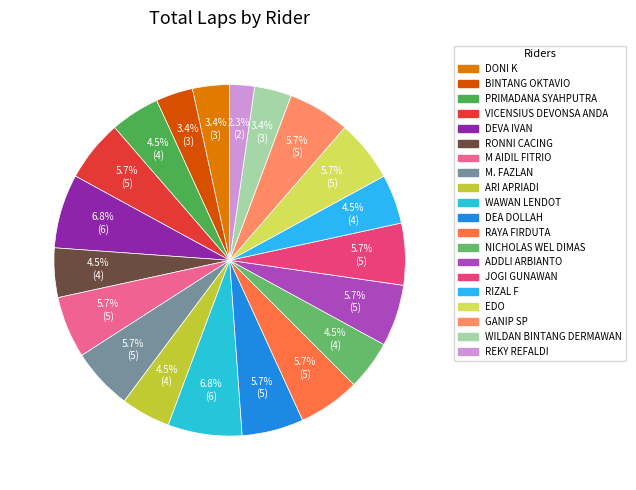

Which category has the biggest portion of the pie?

DEVA IVAN